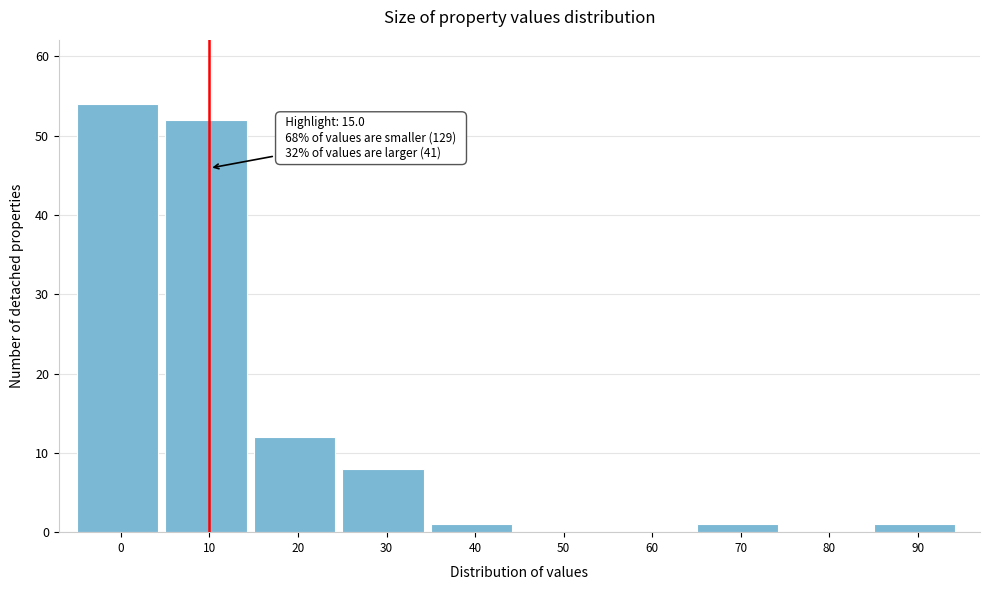

Reading left to right, transcribe all the data shown in this chart.

0=54	10=52	20=12	30=8	40=1	50=0	60=0	70=1	80=0	90=1